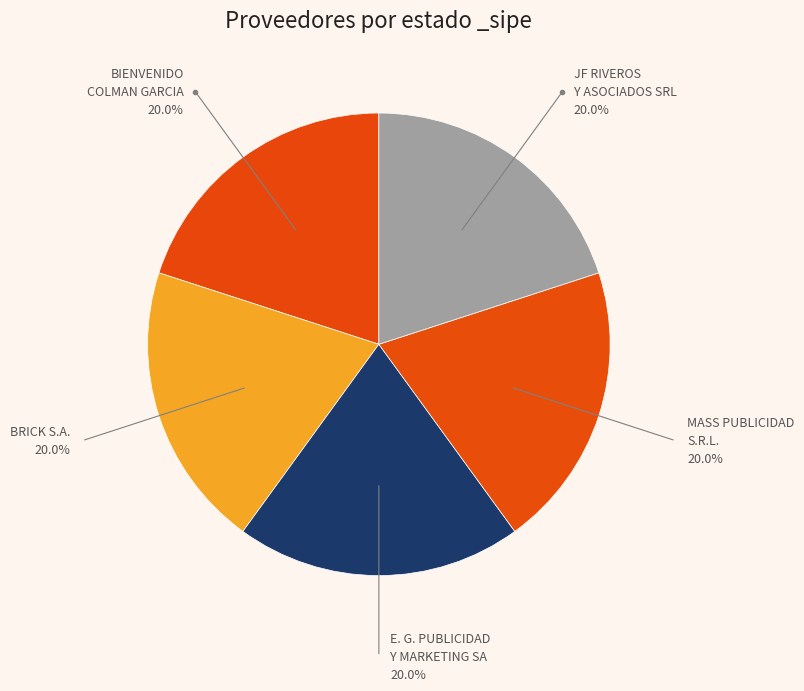

How many slices are in this pie chart?

5